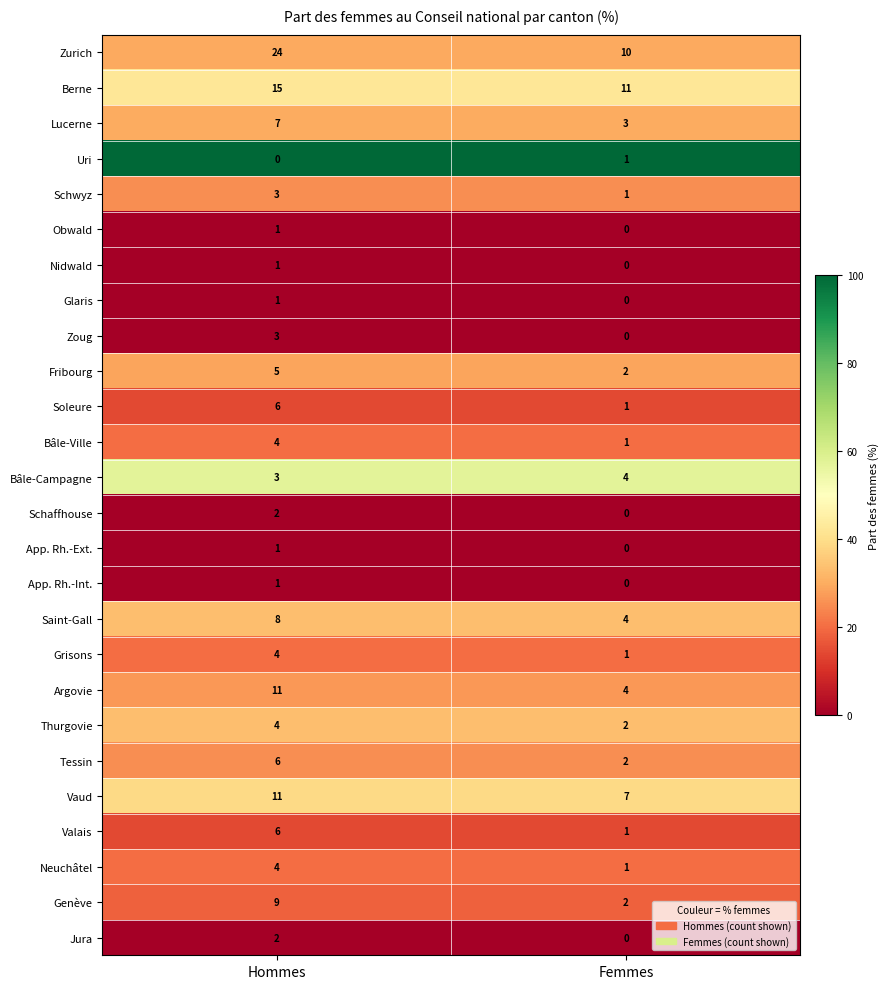

Rank the categories by App. Rh.-Ext. value from lowest to highest.

Femmes, Hommes